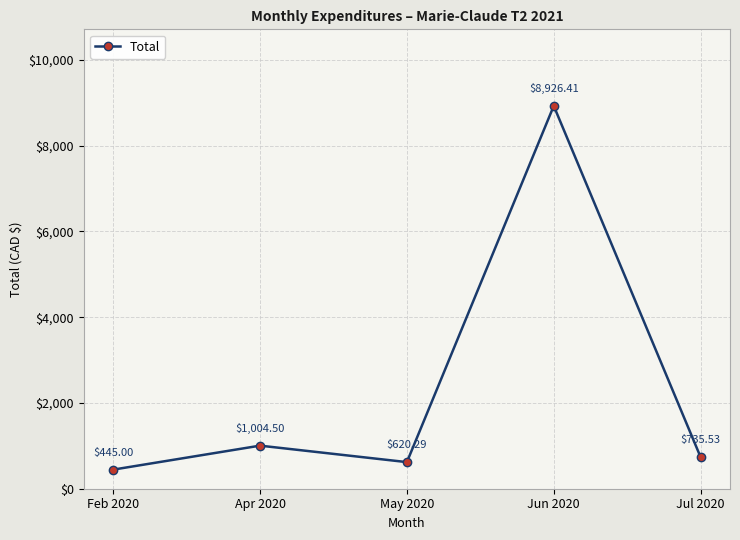

Rank the categories by value from lowest to highest.

Feb 2020, May 2020, Jul 2020, Apr 2020, Jun 2020